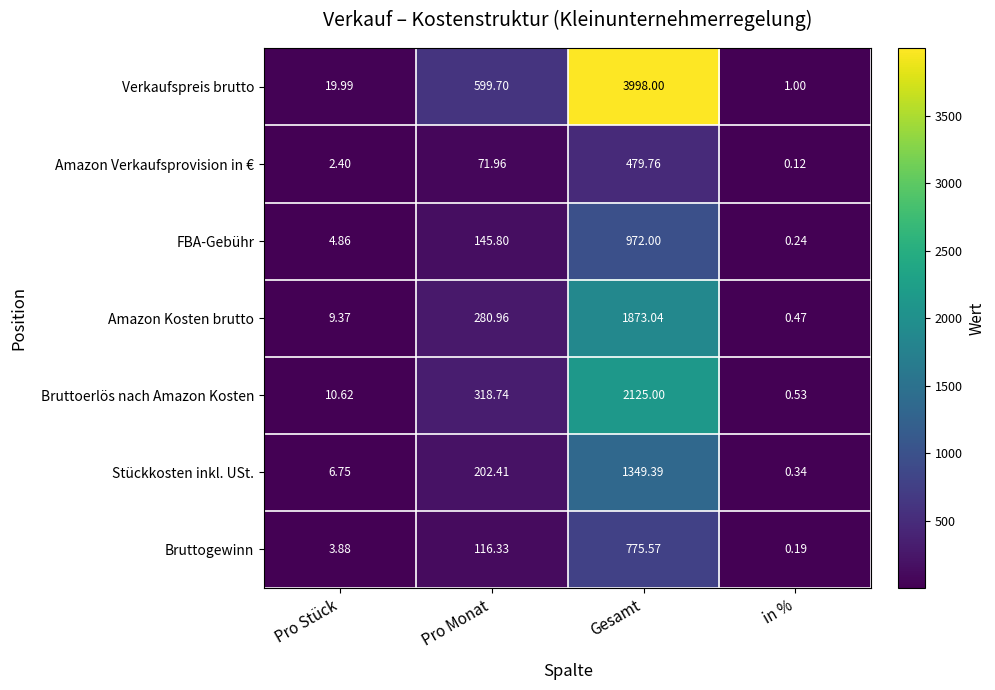

Which series has the largest range (max minus min)?

Verkaufspreis brutto